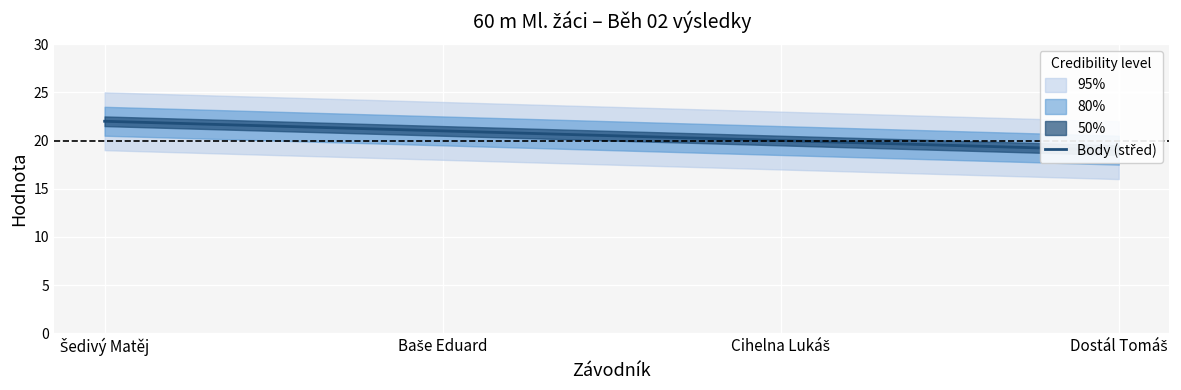

Rank the categories by value from highest to lowest.

Šedivý Matěj, Baše Eduard, Cihelna Lukáš, Dostál Tomáš